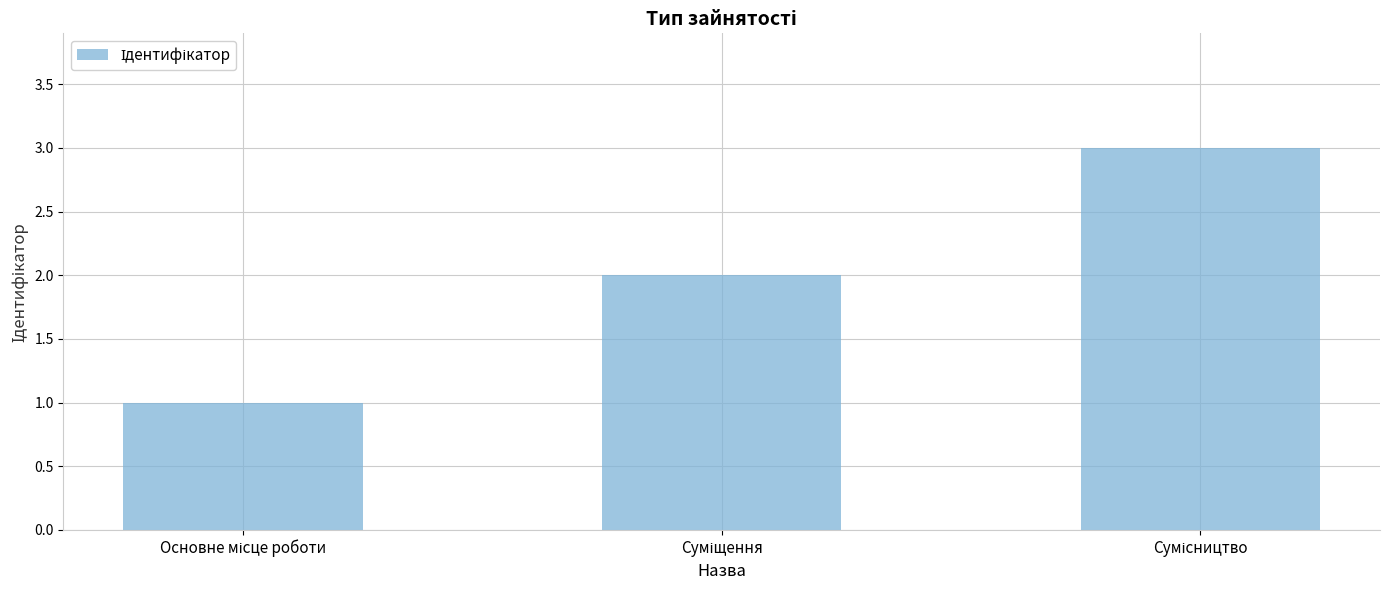

What is the greatest value displayed?

3